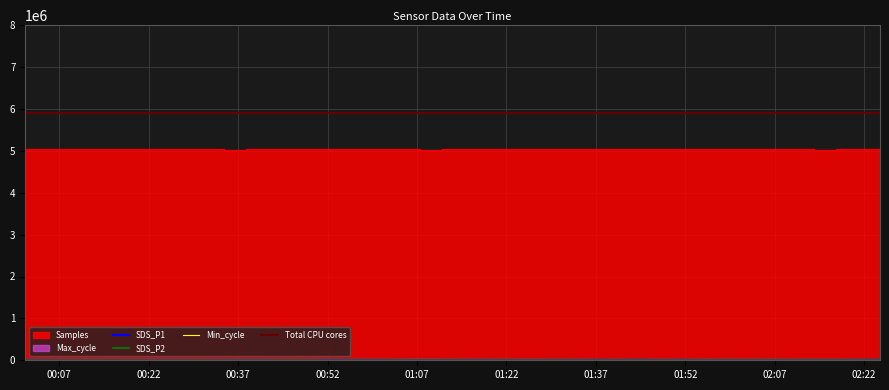

Reading left to right, extract all data points from this chart.

Samples: 5034434.0	5035864.0	5038482.0	5039307.0	5033254.0	5040218.0	5032745.0	5035880.0	5040194.0	5029490.0	5032884.0	5034988.0	5033408.0	5034861.0	5037273.0	5034013.0	5035867.0	5034824.0	5022471.0	5041349.0	5044390.0	5040377.0	5041507.0	5040603.0	5045463.0	5046451.0	5040301.0	5039109.0	5039815.0	5040841.0	5040950.0	5041968.0	5042879.0	5037168.0	5042481.0	5039753.0	5031065.0	5035411.0	5034894.0	5042511.0
Max_cycle: 20069.0	20056.0	20068.0	20503.0	20051.0	20392.0	20055.0	20056.0	20045.0	20105.0	20044.0	20458.0	20053.0	20065.0	20061.0	20052.0	20053.0	20148.0	20048.0	20601.0	20055.0	20406.0	20124.0	20048.0	20045.0	20041.0	20414.0	20080.0	20049.0	20132.0	20507.0	20266.0	20139.0	20048.0	20040.0	20051.0	20038.0	20036.0	20040.0	20045.0
Min_cycle: 28.0	28.0	28.0	28.0	28.0	28.0	28.0	28.0	28.0	28.0	28.0	28.0	28.0	28.0	28.0	28.0	28.0	28.0	28.0	28.0	28.0	28.0	28.0	28.0	28.0	28.0	28.0	28.0	28.0	28.0	28.0	28.0	28.0	28.0	28.0	28.0	28.0	28.0	28.0	28.0
SDS_P1: 37.5	33.0	30.2	31.2	31.3	30.0	31.7	34.9	29.9	35.6	37.6	36.8	24.7	33.8	42.6	36.0	36.6	29.4	26.6	29.2	34.1	38.5	33.1	28.4	34.3	31.6	40.6	36.0	45.9	33.6	40.8	31.5	32.9	34.8	31.5	34.5	38.0	36.6	40.2	47.8
SDS_P2: 9.1	9.3	8.6	9.4	8.2	9.4	9.2	9.6	9.8	11.3	10.9	10.5	9.9	10.3	10.3	10.4	9.9	10.0	10.3	10.2	10.2	10.9	10.2	11.3	12.3	11.5	11.6	12.4	12.8	13.0	14.1	13.2	13.5	13.9	13.0	13.5	14.5	15.3	14.6	15.0